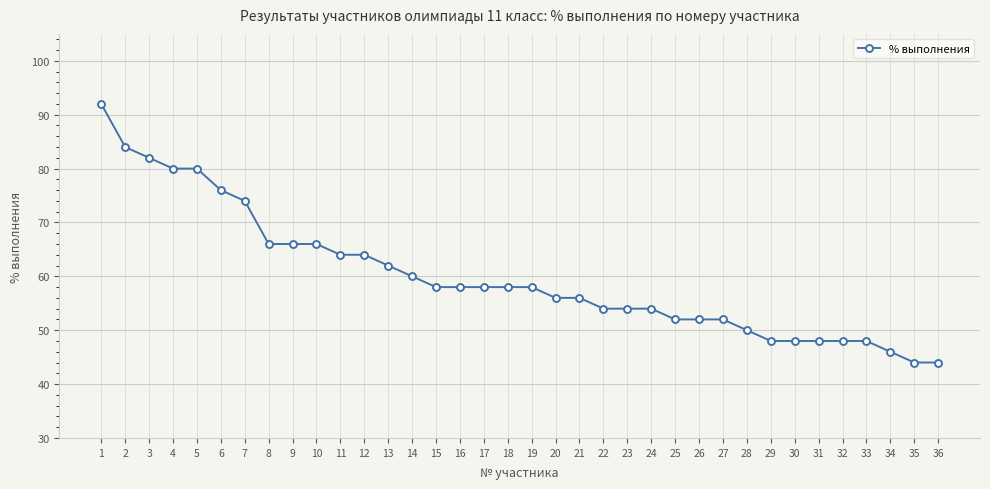

True or false: the data shows 58 at 19.

True